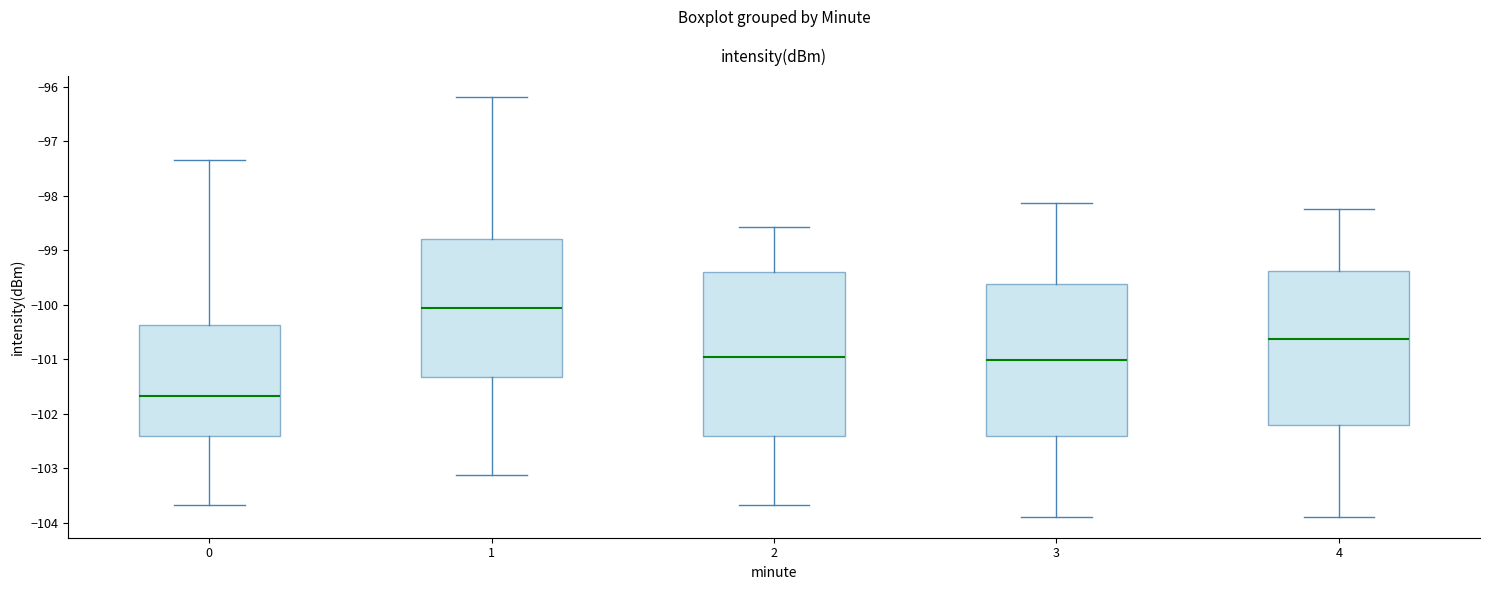

Reading left to right, transcribe this box plot: for each box, give where its median line is, the range the box spans, and where its two whiskers end, as read against the y-axis. The values are not printed on the chart, so give them approximately, as read against the axis.

0: median -101.7, box -102.4 to -100.4, whiskers -103.7 to -97.3
1: median -100.1, box -101.3 to -98.8, whiskers -103.1 to -96.2
2: median -101.0, box -102.4 to -99.4, whiskers -103.7 to -98.6
3: median -101.0, box -102.4 to -99.6, whiskers -103.9 to -98.1
4: median -100.6, box -102.2 to -99.4, whiskers -103.9 to -98.2